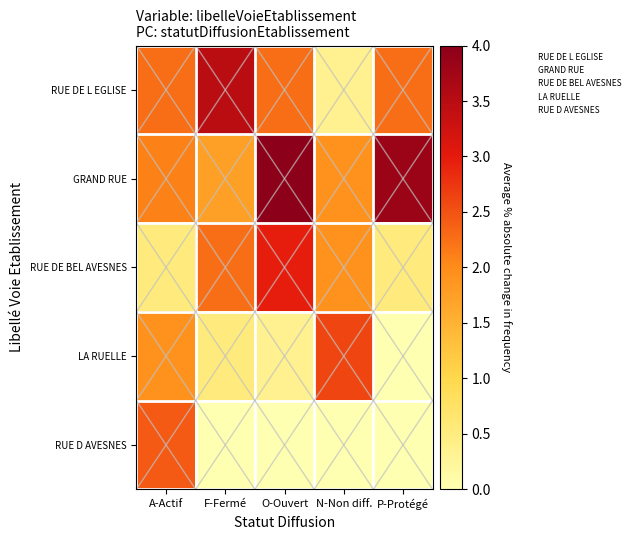

What is the greatest value displayed?

4.0